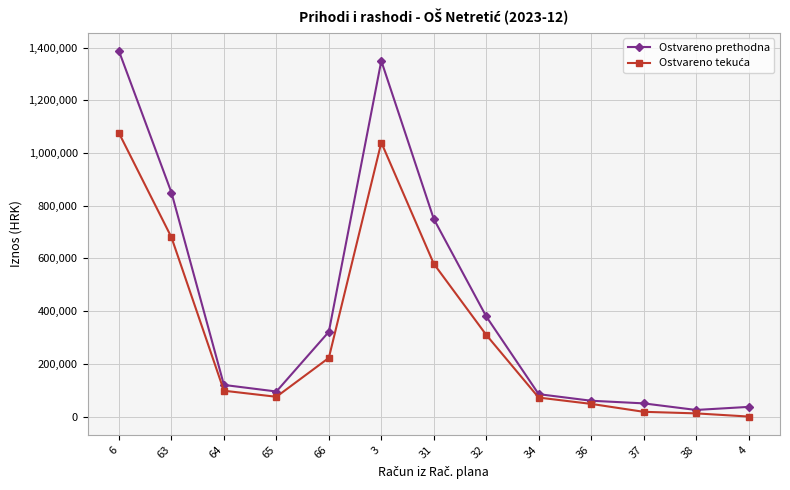

At how many categories does at least one series exceed 827070?

3